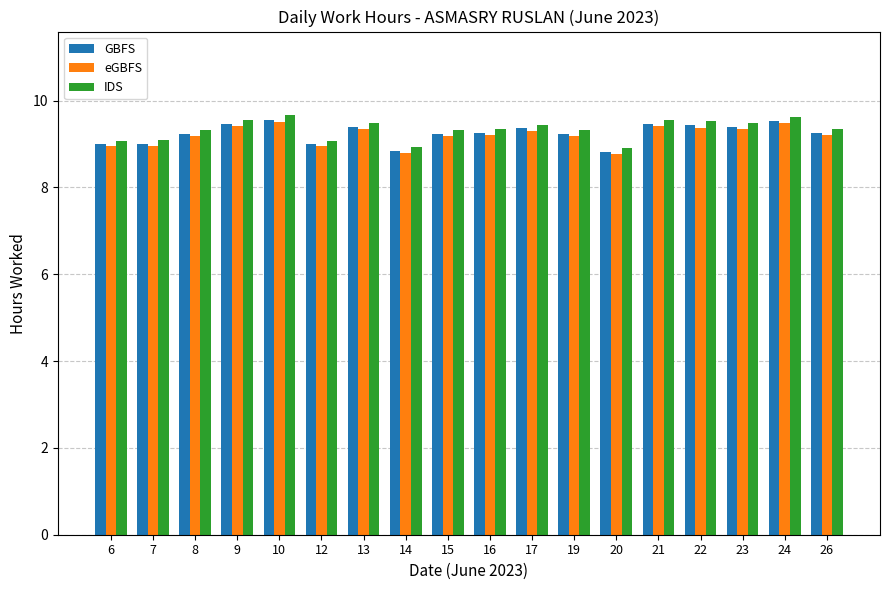

What is the greatest value displayed?

9.7